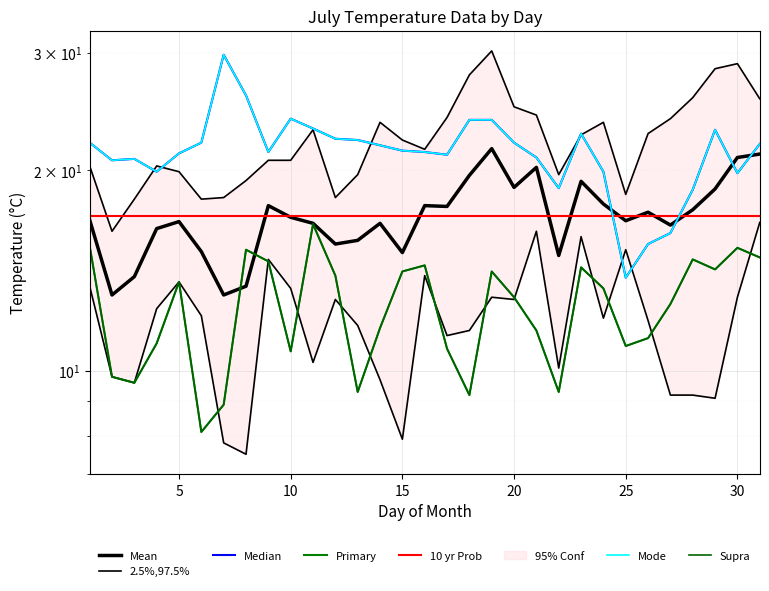

What is the minimum value shown in the chart?

7.5